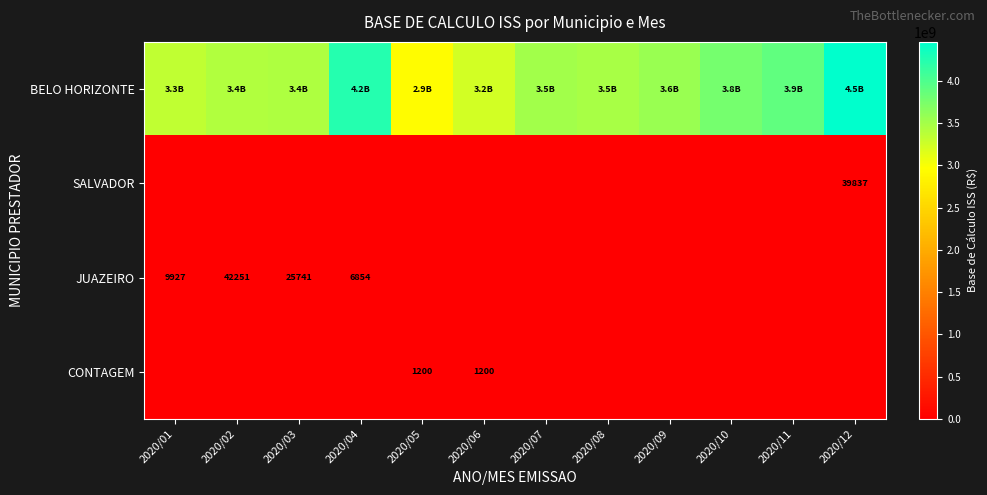

What is the sum of the JUAZEIRO values at 2020/01 and 2020/03?

35668